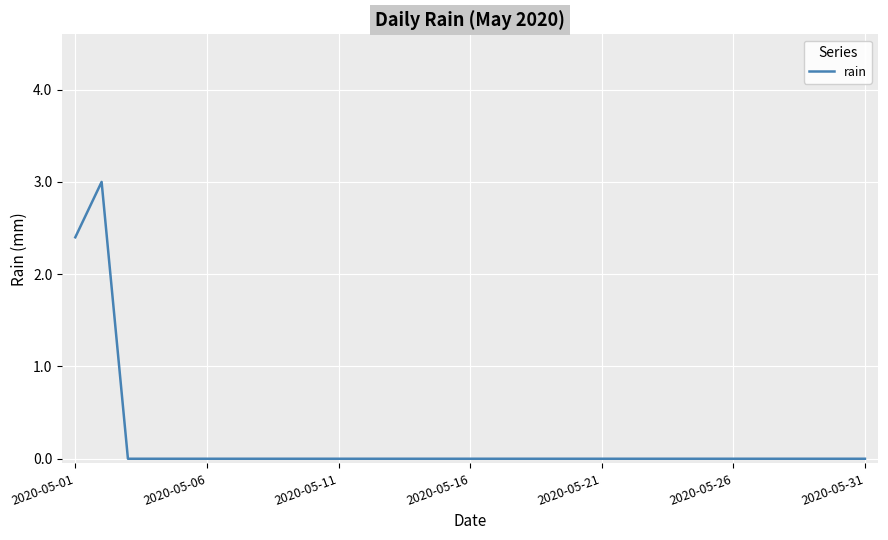

Reading left to right, what are all the values shown in this chart?

2.4	3.0	0.0	0.0	0.0	0.0	0.0	0.0	0.0	0.0	0.0	0.0	0.0	0.0	0.0	0.0	0.0	0.0	0.0	0.0	0.0	0.0	0.0	0.0	0.0	0.0	0.0	0.0	0.0	0.0	0.0